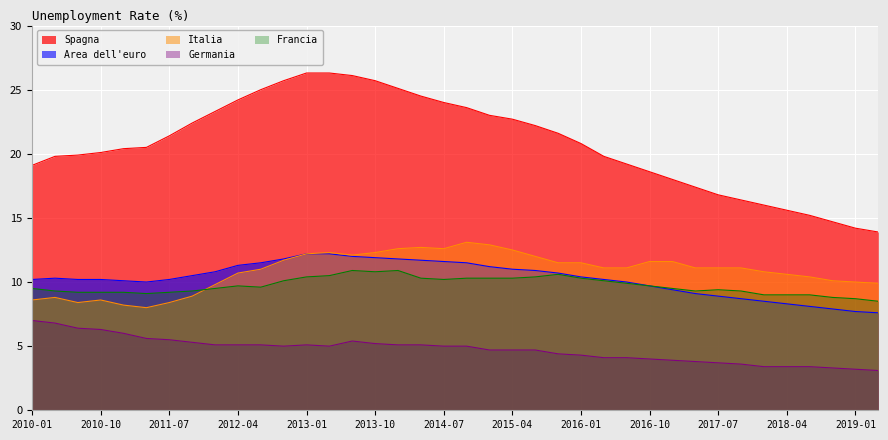

Which series changed the most between 2011-07 and 2017-07?

Spagna